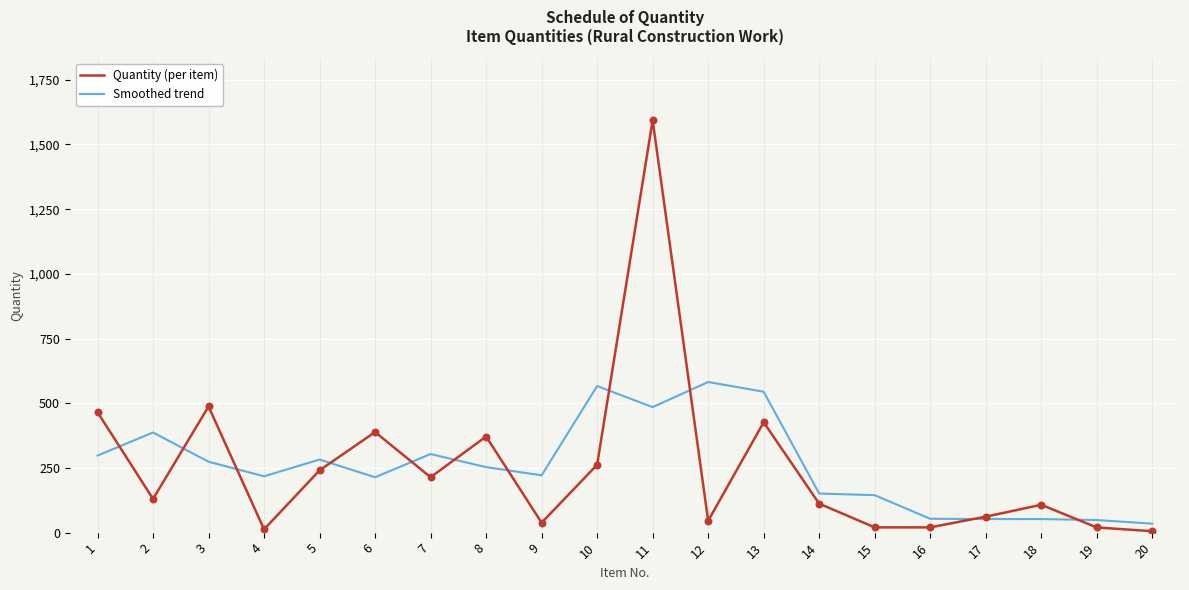

At which category is the sum across all series the highest?

11